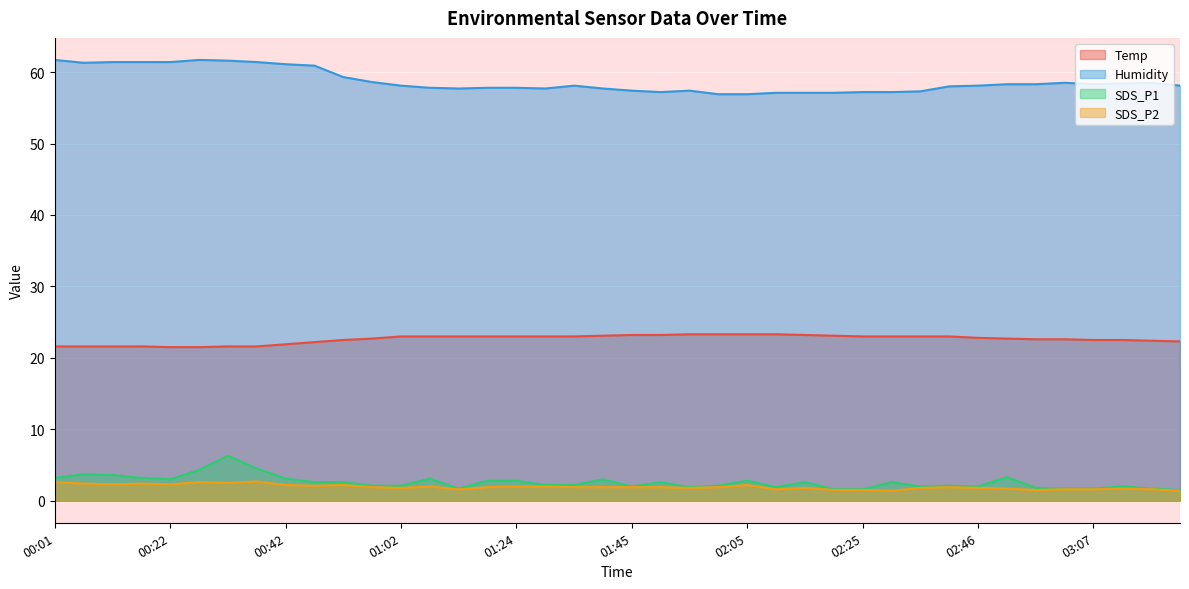

At which label does SDS_P1 first exceed 2?

00:01